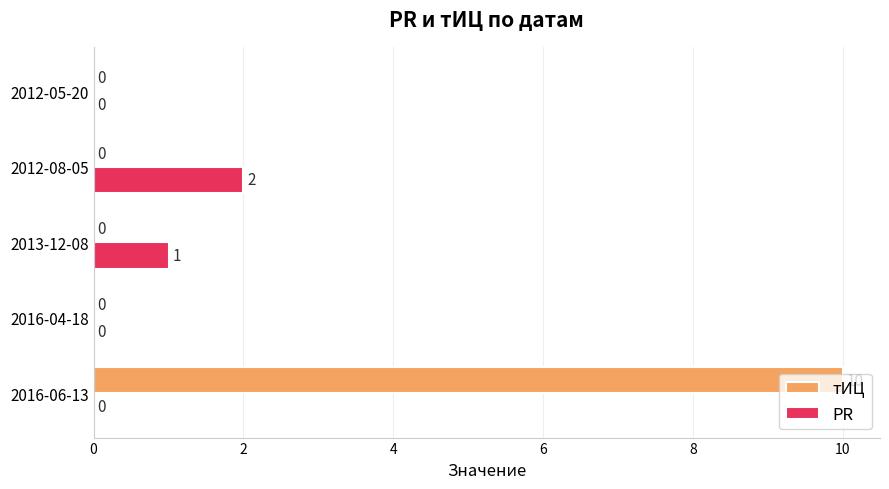

What is the sum of all PR values?

3